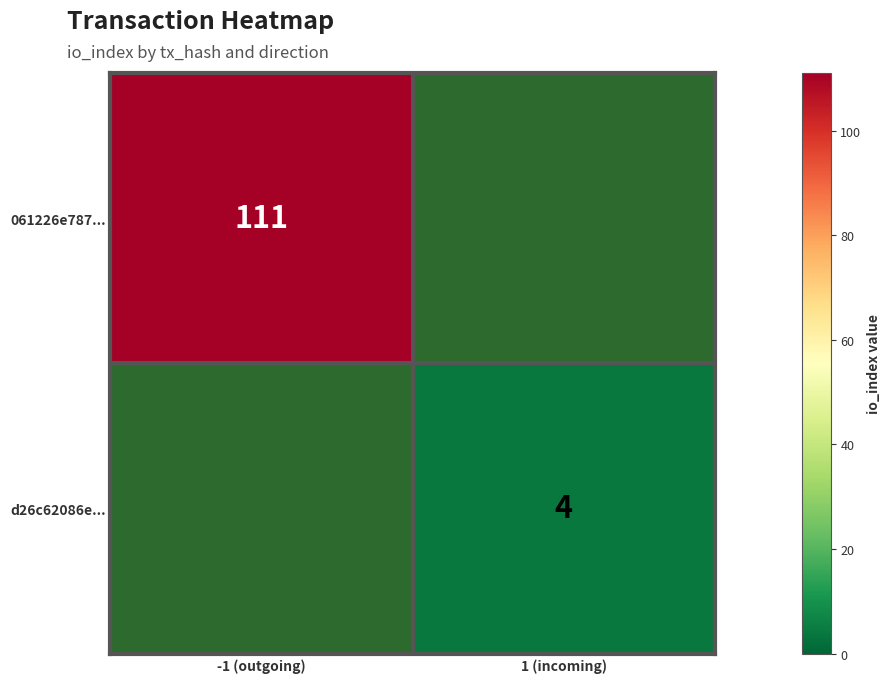

How many categories are shown in the chart?

2